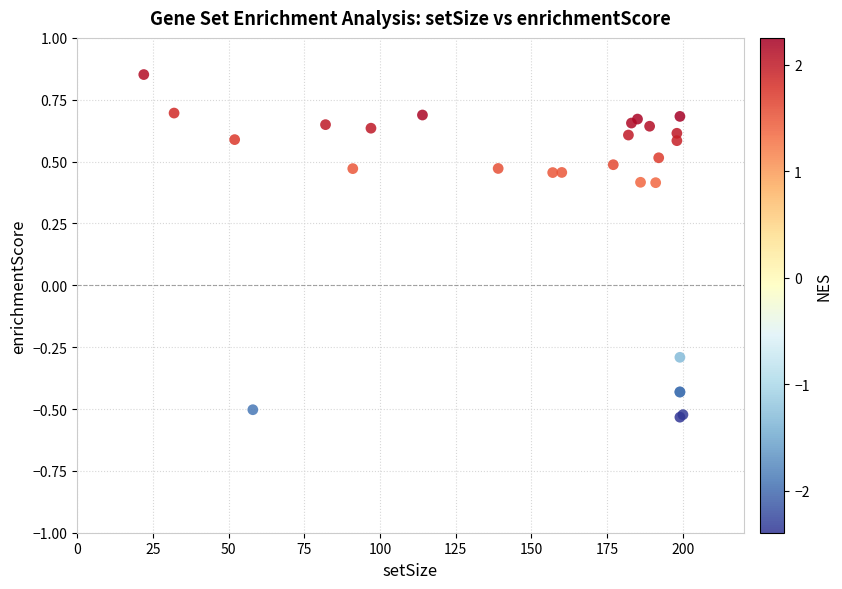

What Y value in the scatter plot is closest to 0?

-0.3